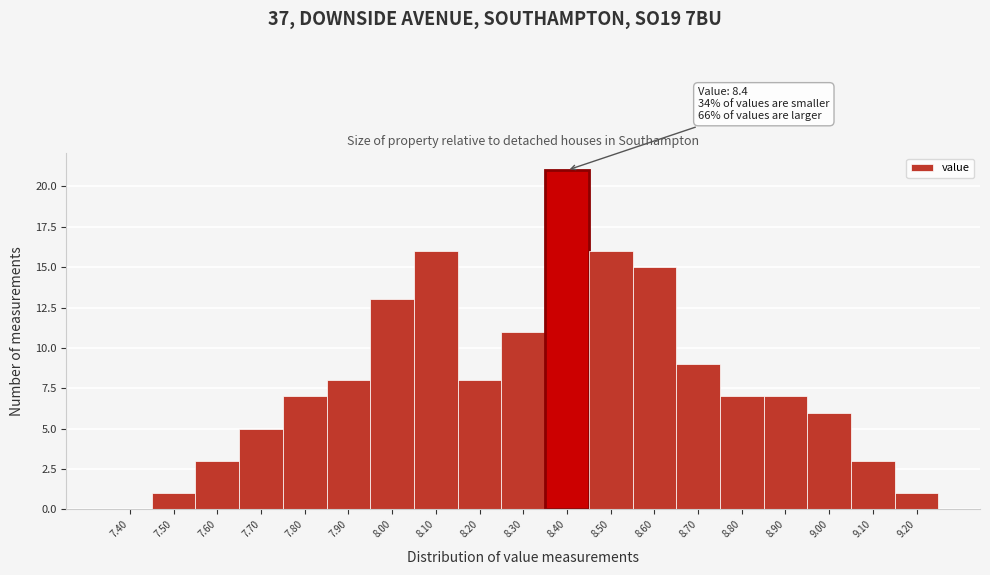

Reading left to right, list all the values displayed in this chart.

7.40=0	7.50=1	7.60=3	7.70=5	7.80=7	7.90=8	8.00=13	8.10=16	8.20=8	8.30=11	8.40=21	8.50=16	8.60=15	8.70=9	8.80=7	8.90=7	9.00=6	9.10=3	9.20=1